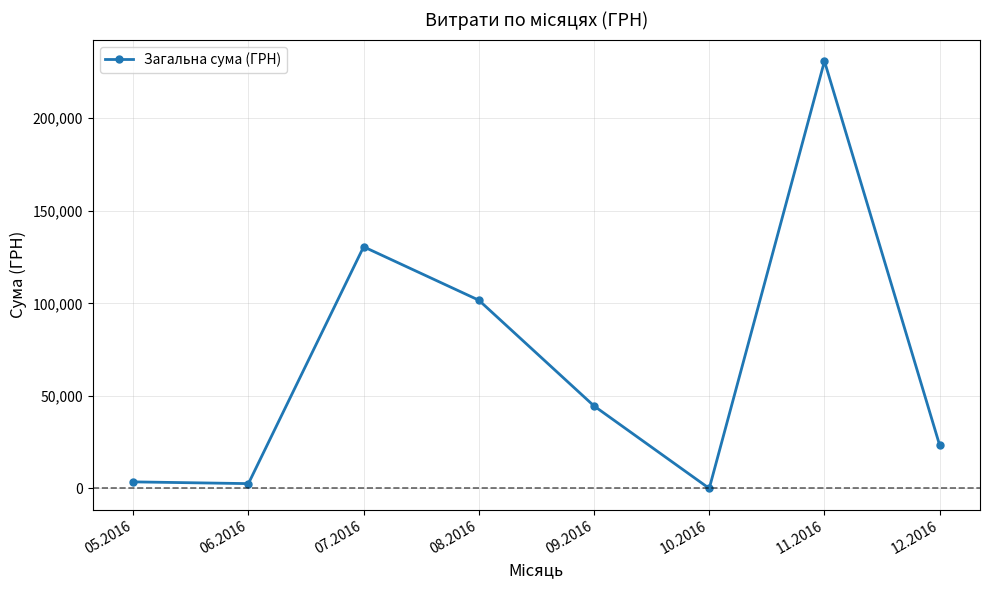

How many lines are shown in the chart?

1